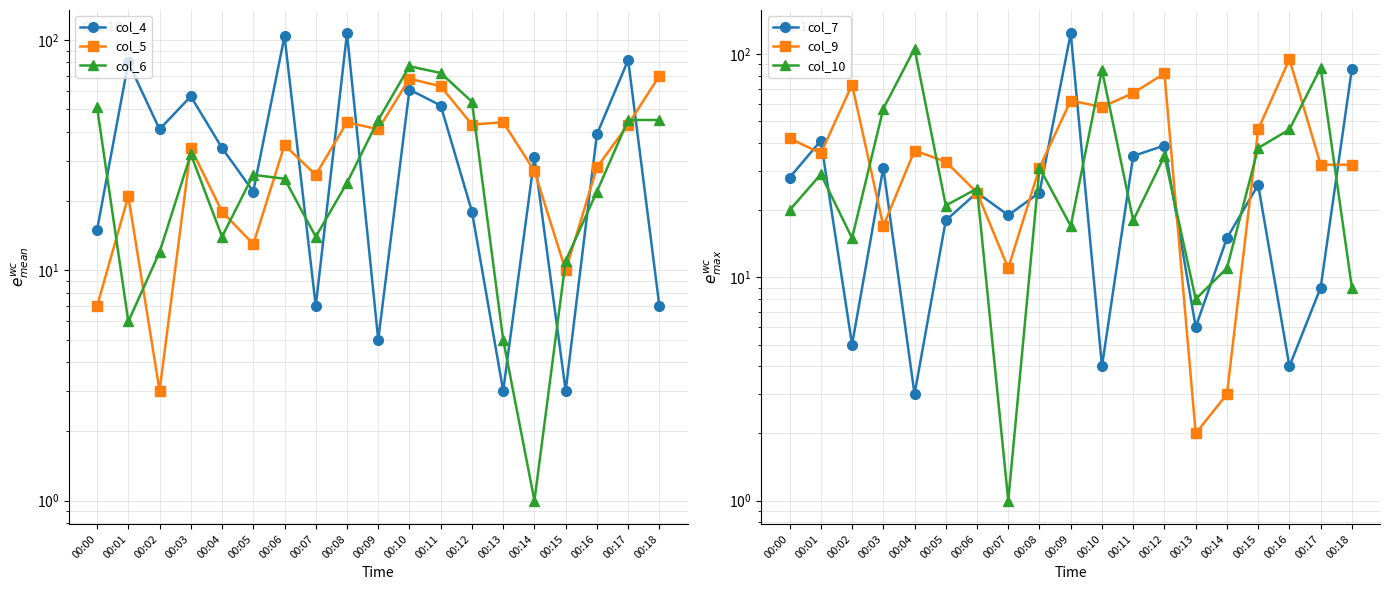

Reading left to right, what are all the values shown in this chart?

col_4: 15	80	41	57	34	22	104	7	107	5	61	52	18	3	31	3	39	82	7
col_5: 7	21	3	34	18	13	35	26	44	41	68	63	43	44	27	10	28	43	70
col_6: 51	6	12	32	14	26	25	14	24	45	77	72	54	5	1	11	22	45	45
col_7: 28	41	5	31	3	18	24	19	24	124	4	35	39	6	15	26	4	9	86
col_9: 42	36	73	17	37	33	24	11	31	62	58	67	82	2	3	46	95	32	32
col_10: 20	29	15	57	106	21	25	1	31	17	85	18	35	8	11	38	46	87	9